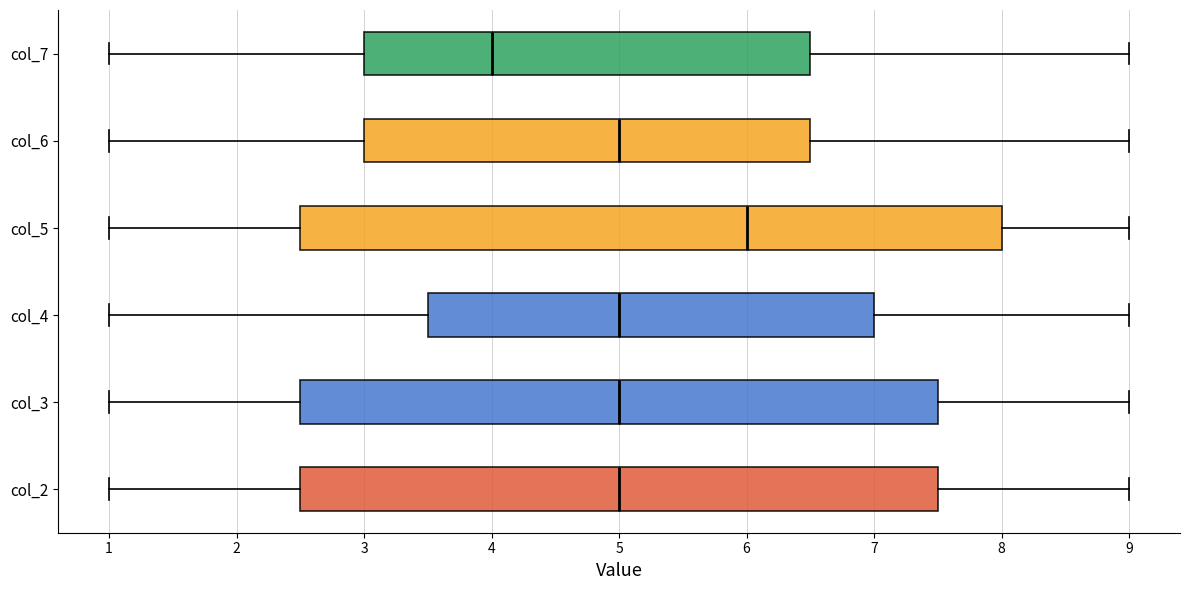

Which box's median line is the furthest to the left?

col_7